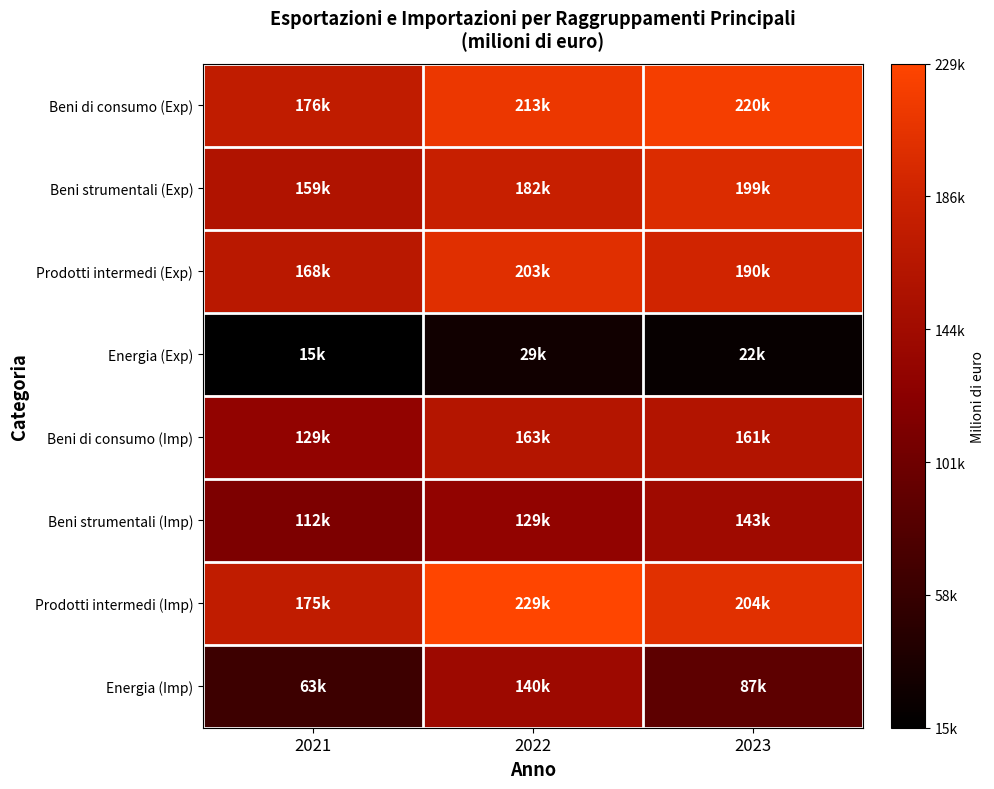

Rank the series by their maximum value, from highest to lowest.

Prodotti intermedi (Imp), Beni di consumo (Exp), Prodotti intermedi (Exp), Beni strumentali (Exp), Beni di consumo (Imp), Beni strumentali (Imp), Energia (Imp), Energia (Exp)